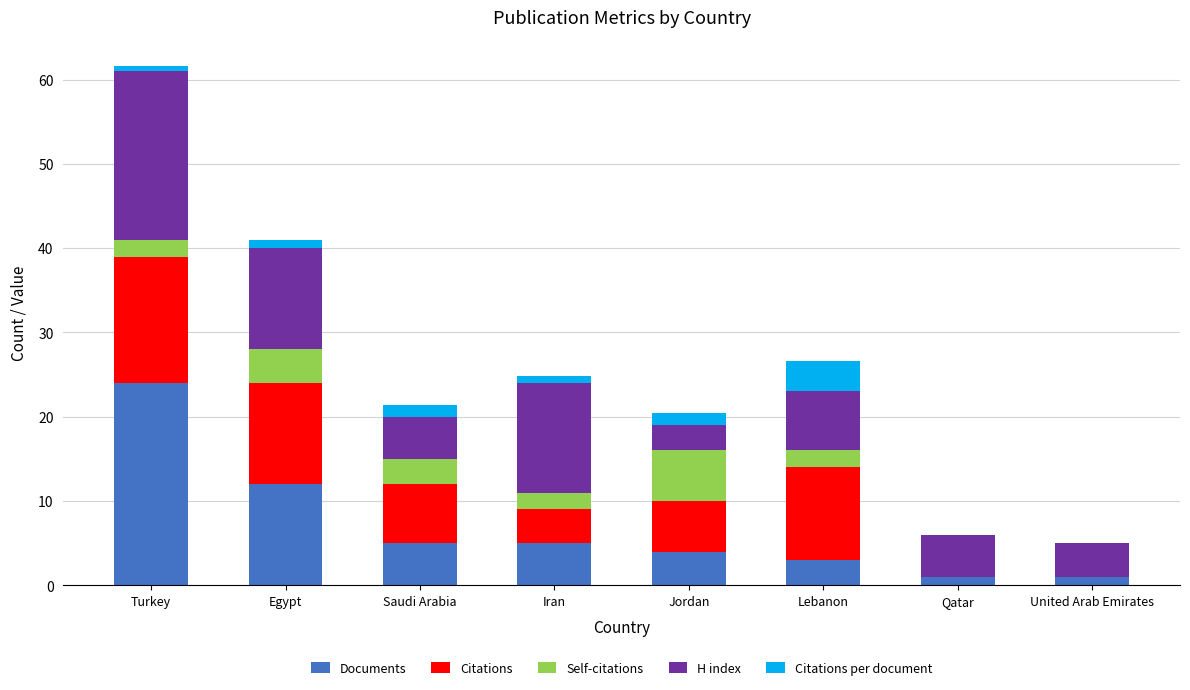

Is it true that Documents equals 12.0 at Egypt?

True